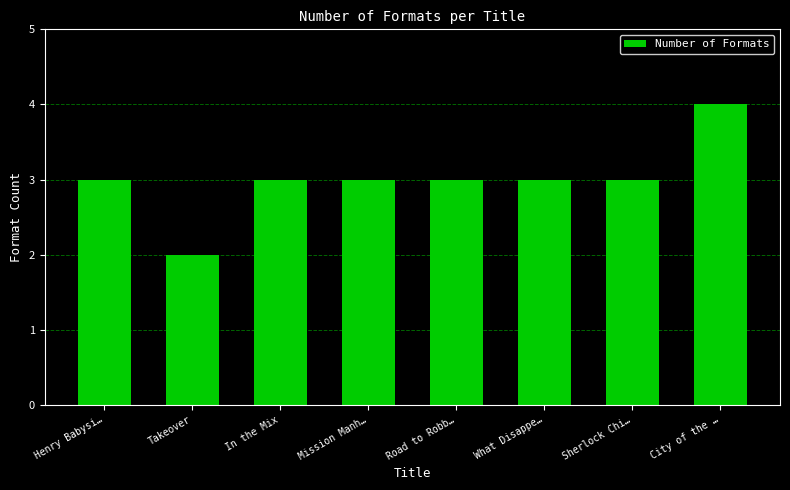

Reading right to left, transcribe all the data shown in this chart.

4	3	3	3	3	3	2	3